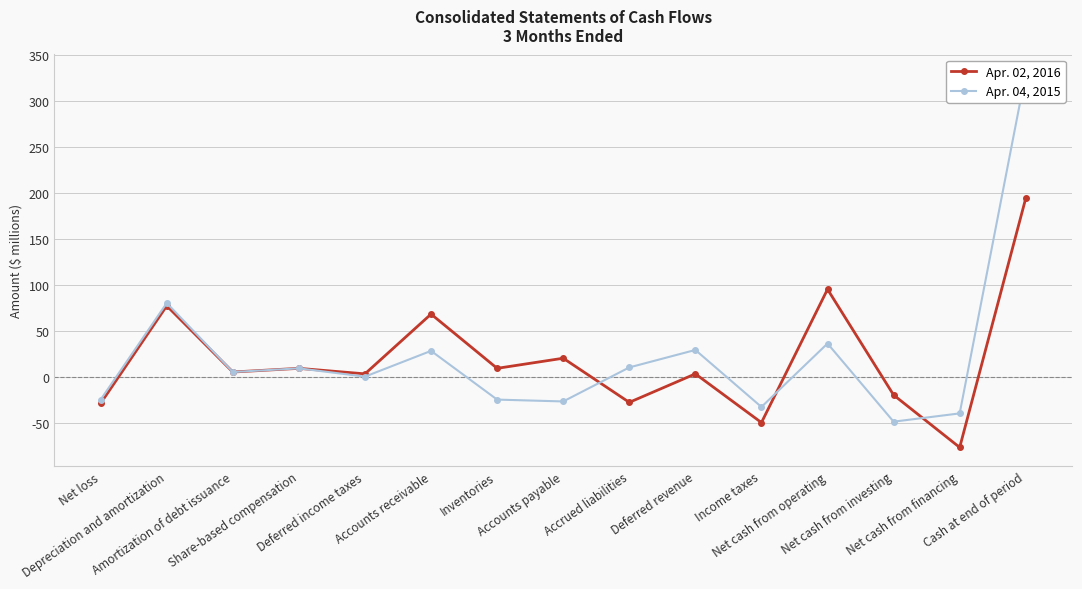

At which category does Apr. 02, 2016 reach its first local valley?

Amortization of debt issuance